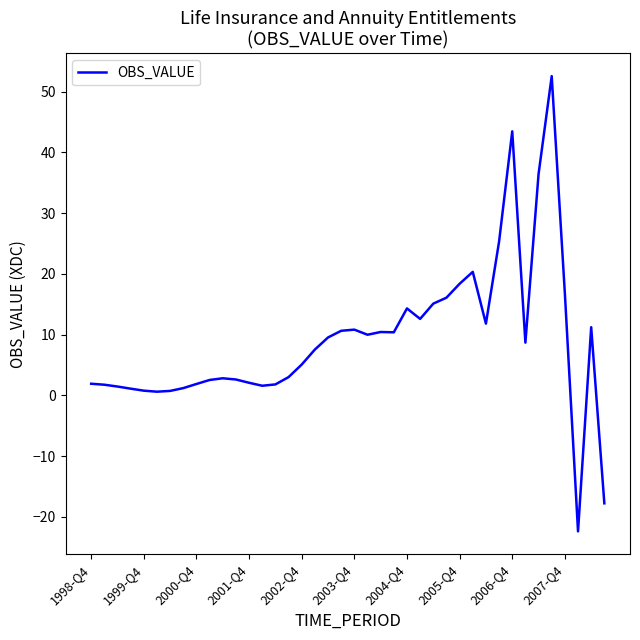

What is the smallest value displayed?

-22.4